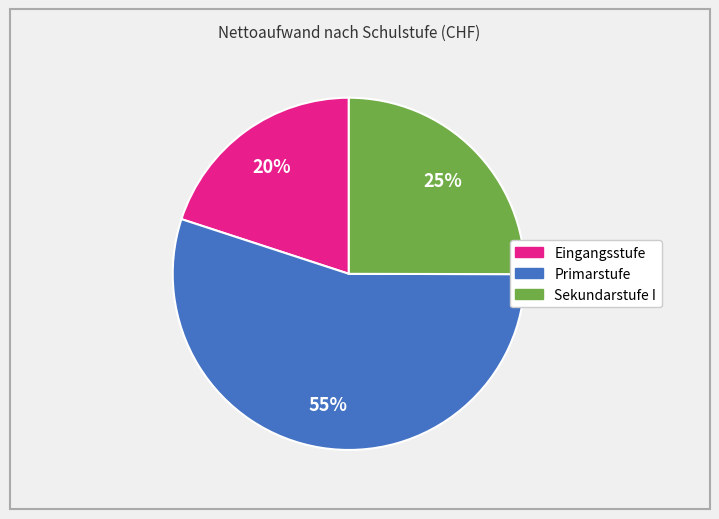

How many segments does this pie chart have?

3